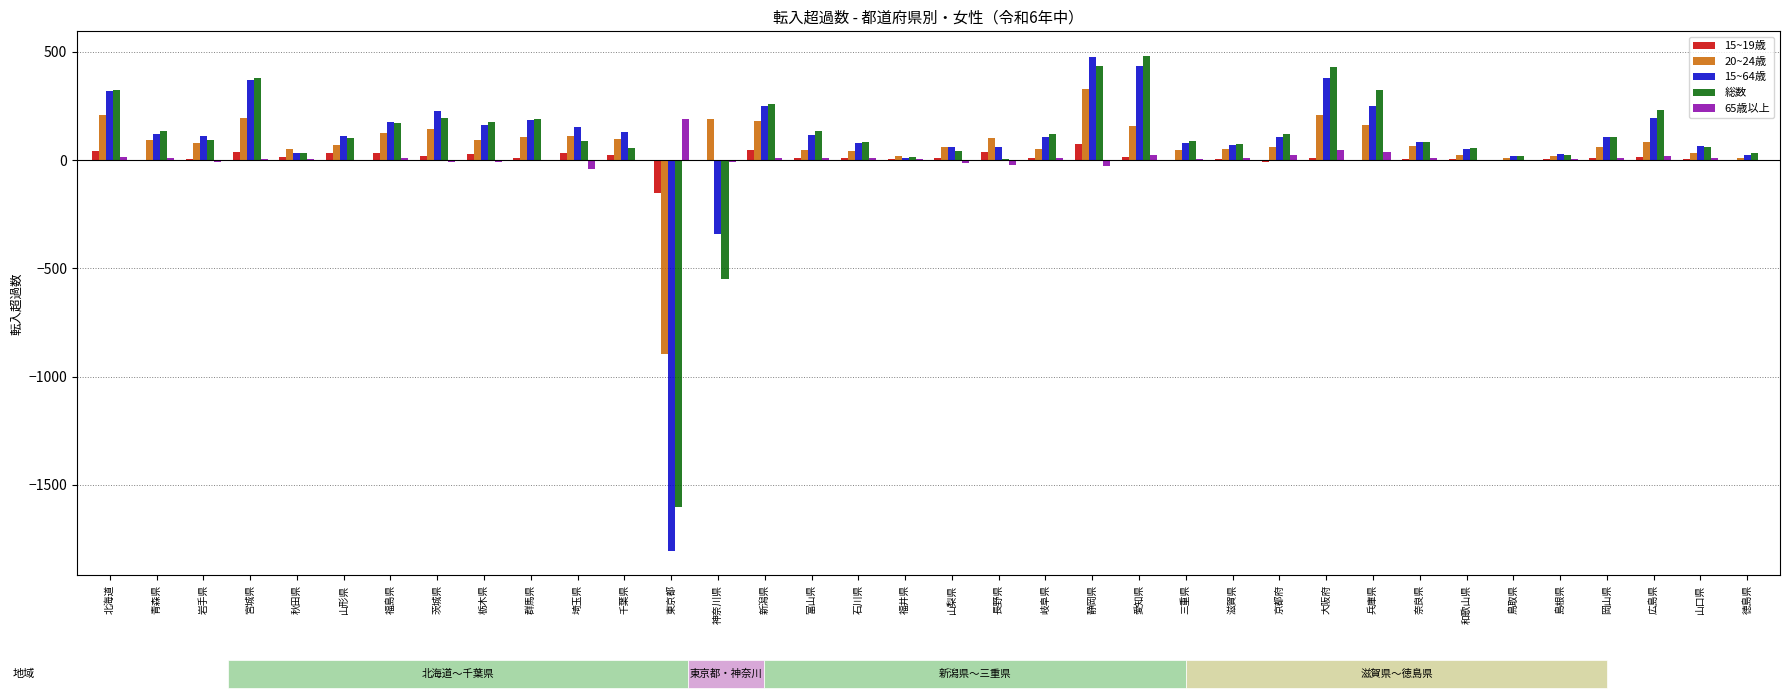

Read the 20~24歳 value at 兵庫県, to the nearest 100.

200